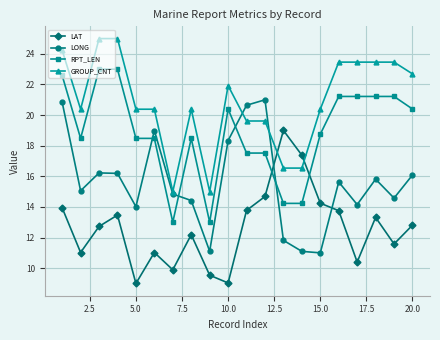

What is the value of the GROUP_CNT point at the 4th from the left?

25.0